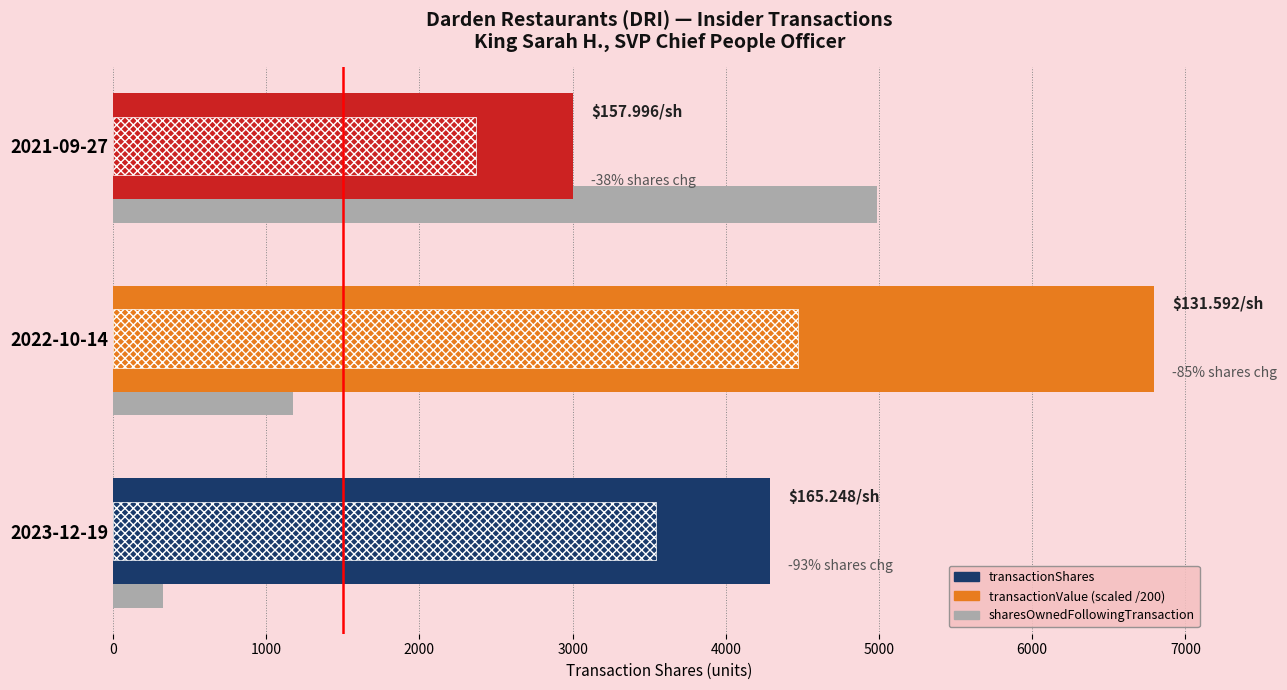

Reading left to right, list all the values displayed in this chart.

transactionShares: 4286.0	6795.0	3000.0
transactionValue (scaled /200): 3541.3	4470.8	2369.9
sharesOwnedFollowingTransaction: 325.0	1174.0	4987.0